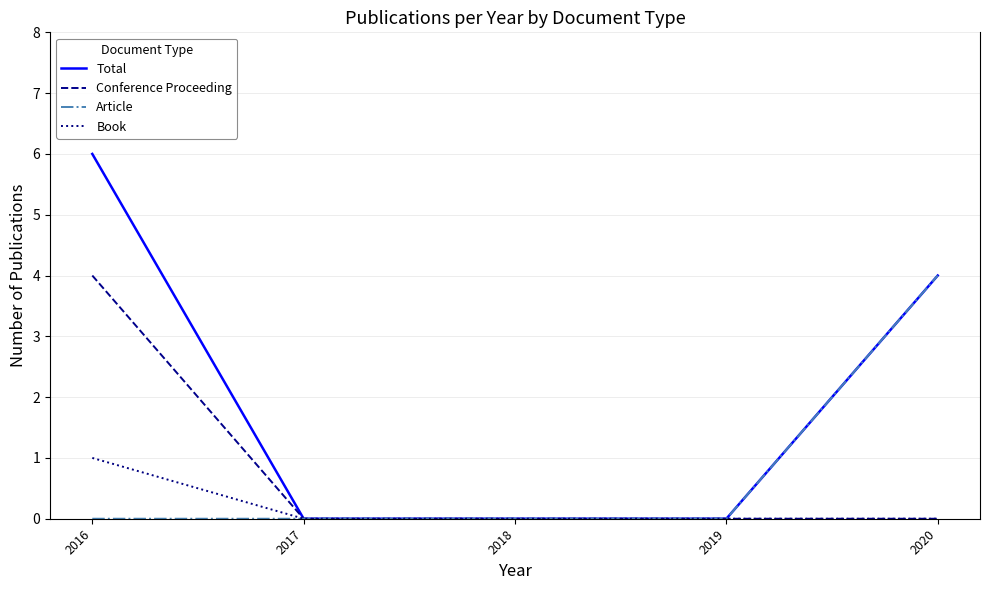

What is the maximum value for Book?

1